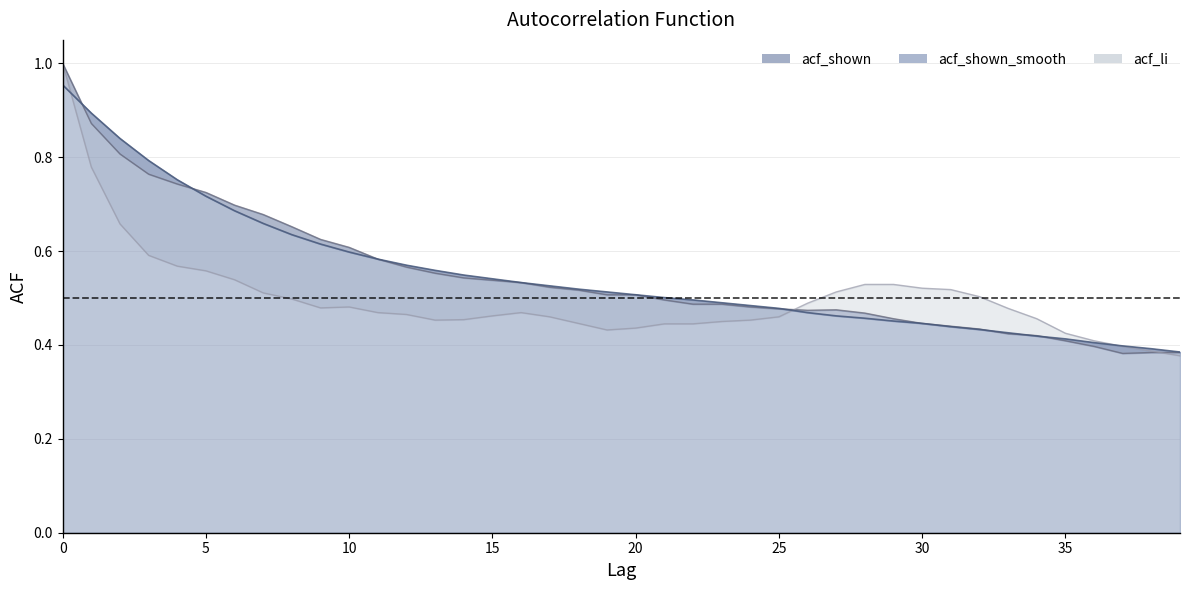

How many intersections are there between acf_shown and acf_li?

2